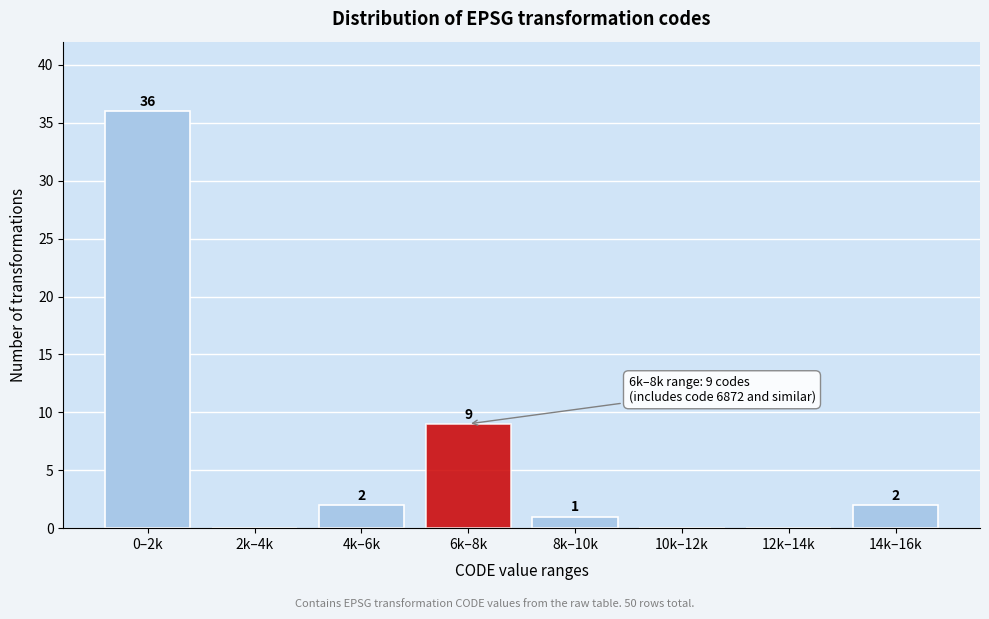

Reading right to left, list all the values displayed in this chart.

14k–16k=2	12k–14k=0	10k–12k=0	8k–10k=1	6k–8k=9	4k–6k=2	2k–4k=0	0–2k=36